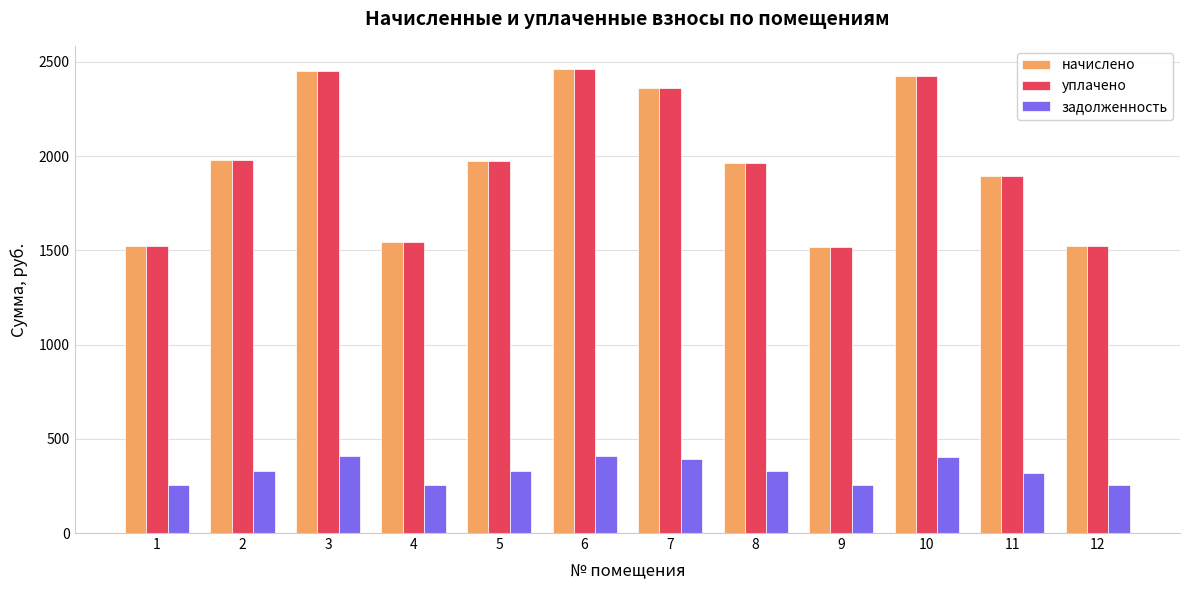

What is the smallest value displayed?

252.7